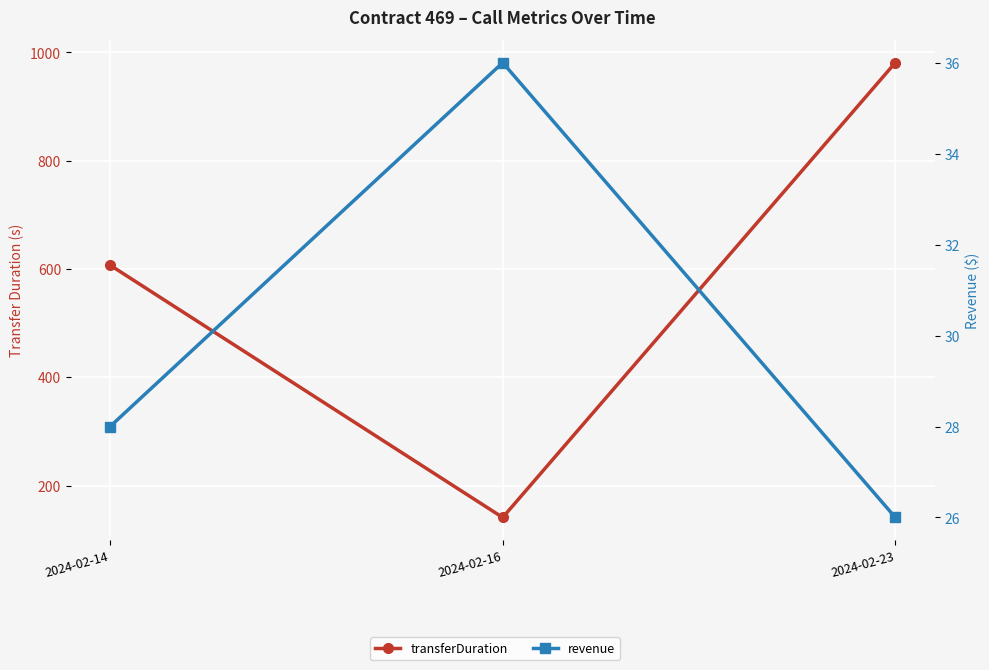

How many lines are shown in the chart?

2